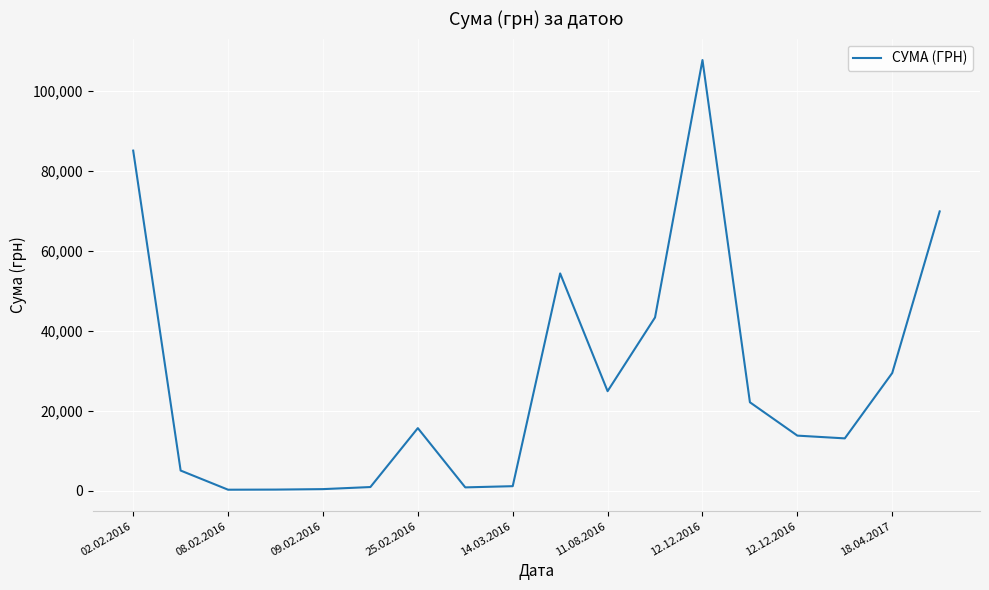

What is the maximum value shown in the chart?

107657.1